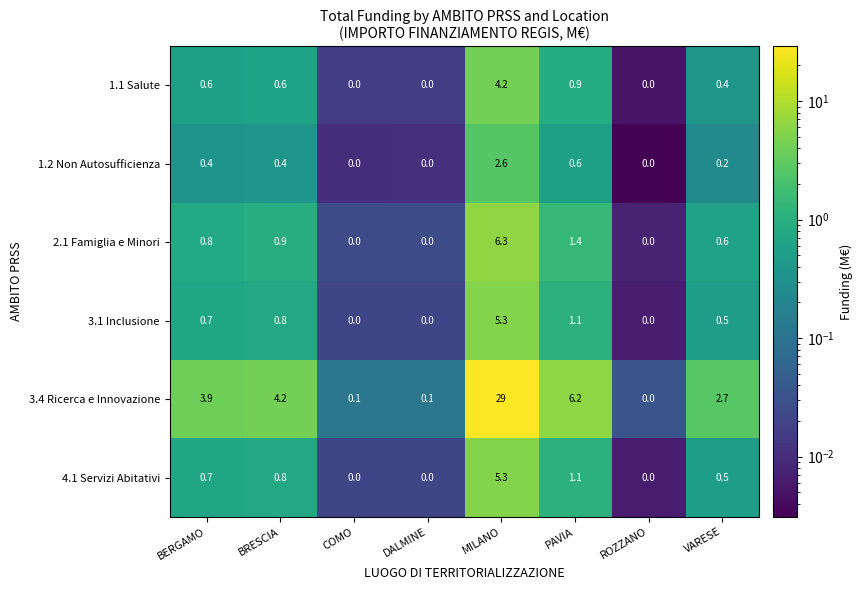

What is the difference between the highest and lowest values at DALMINE?

0.1